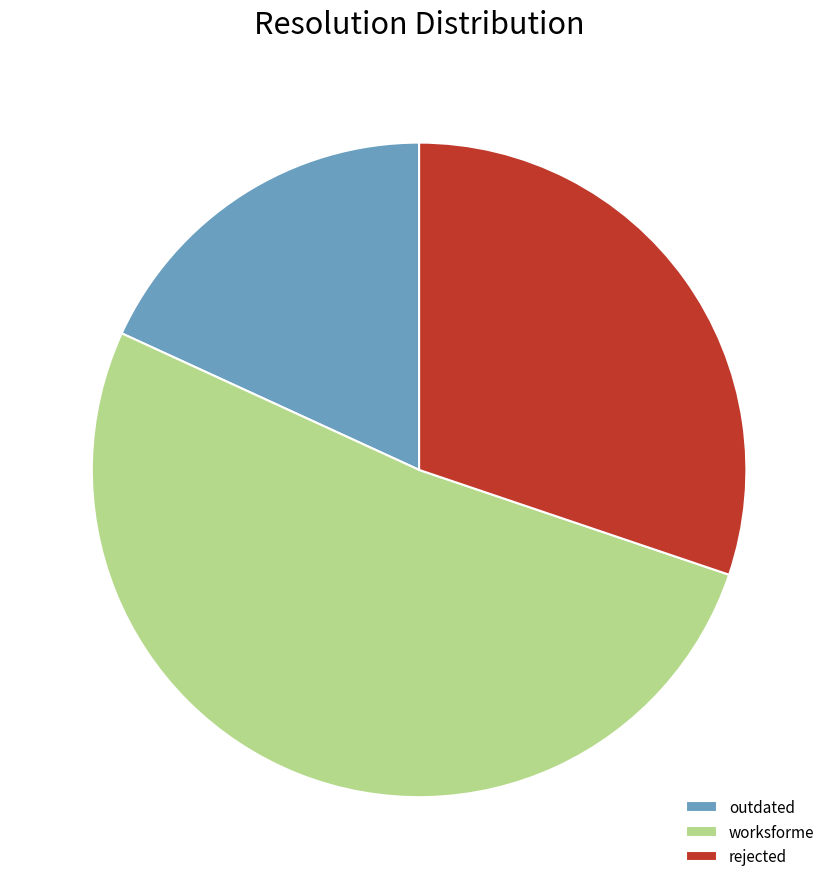

Rank the categories by value from lowest to highest.

outdated, rejected, worksforme